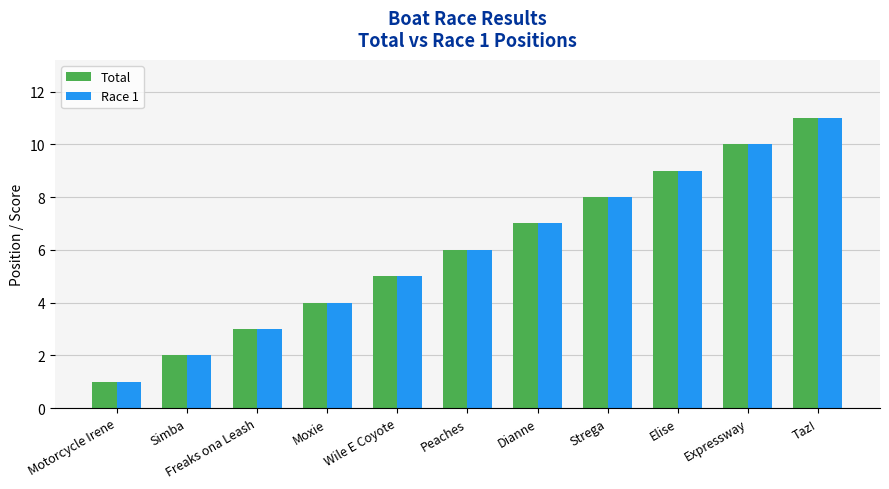

What is the sum of all Total values?

66